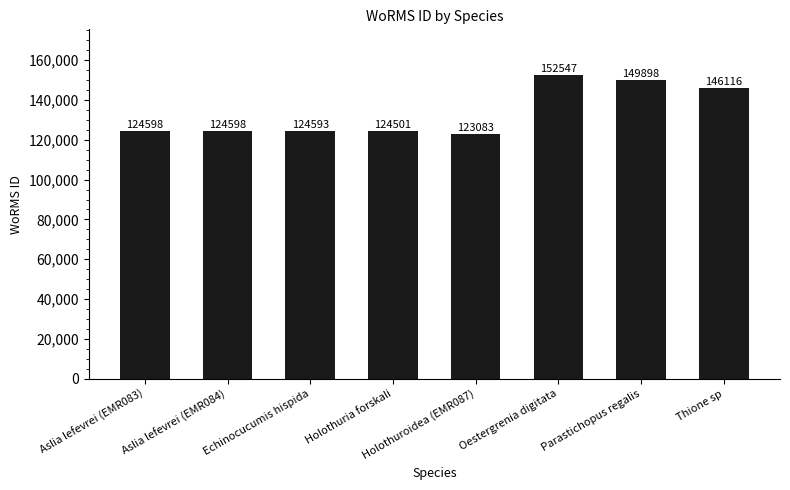

True or false: the data shows 34877 at Holothuria forskali.

False